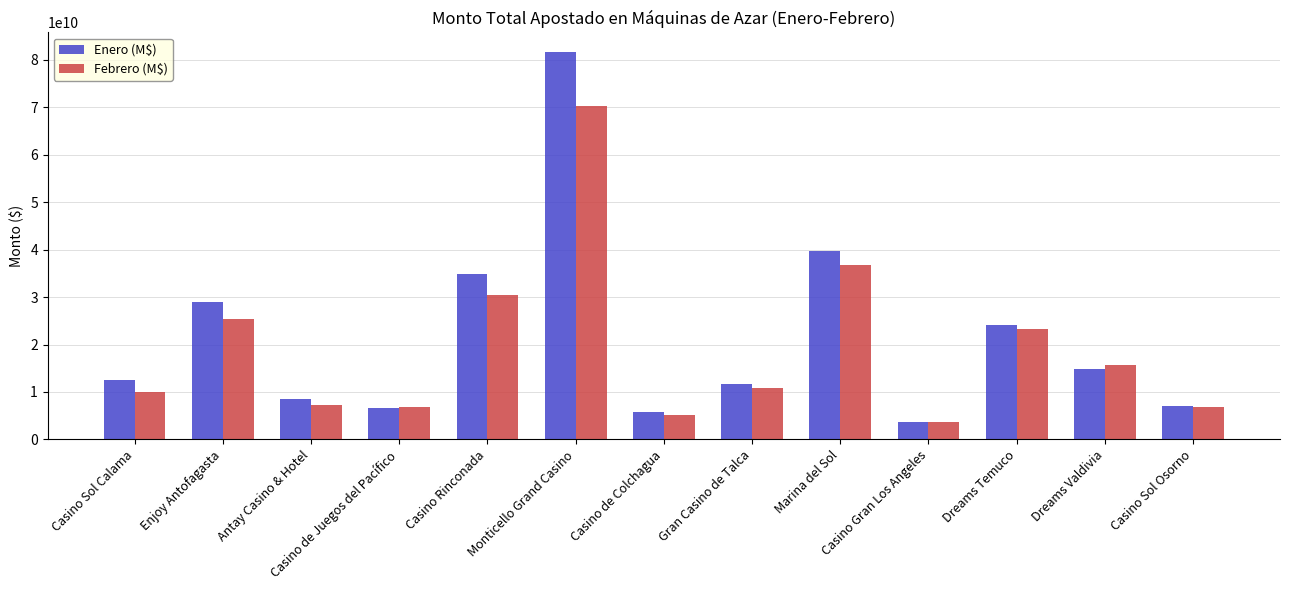

Is the value of Enero (M$) at Casino Gran Los Angeles greater than the value of Febrero (M$) at Antay Casino & Hotel?

No